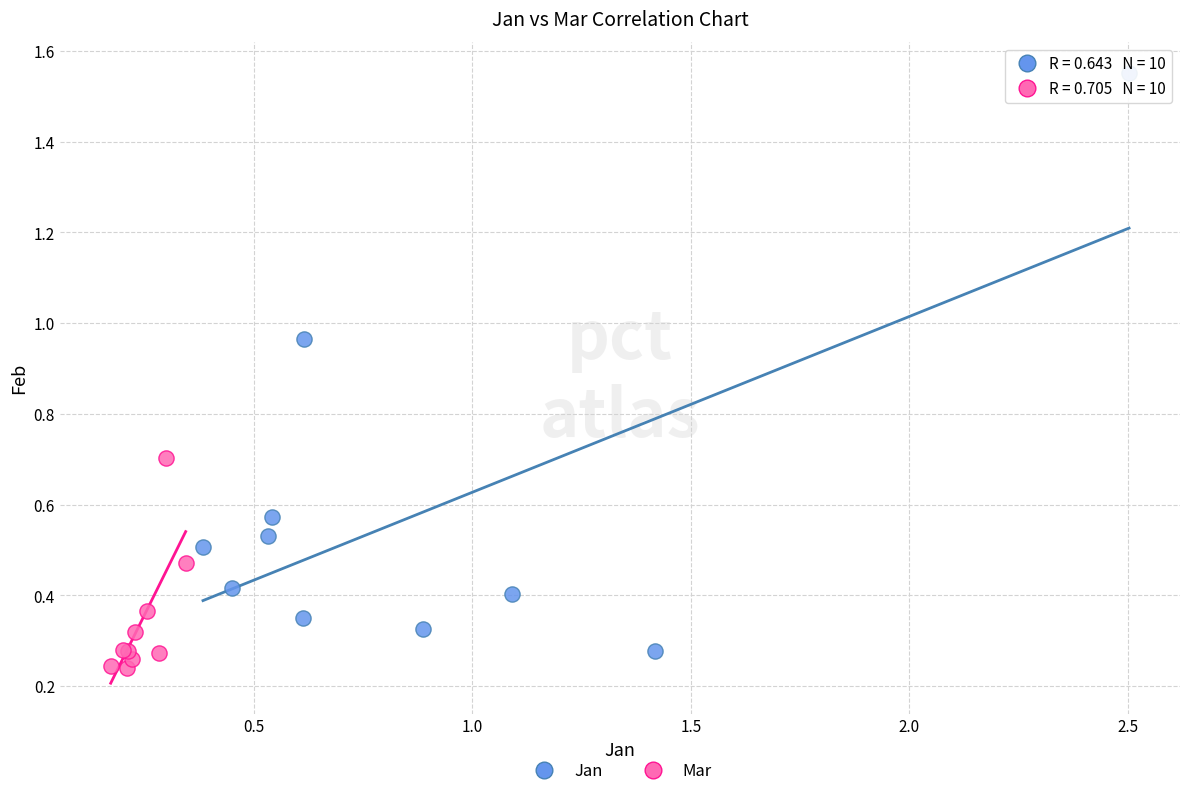

Which series has the largest Y range (max minus min)?

Jan